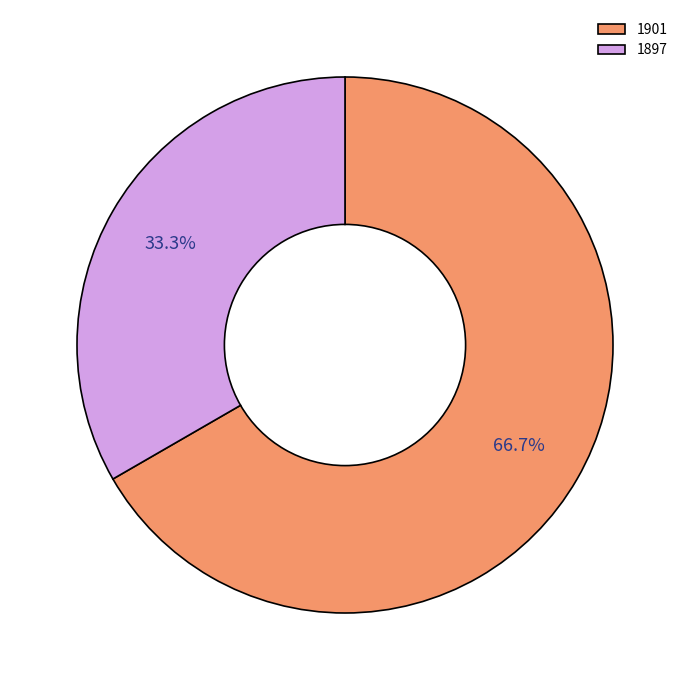

Which category has the smallest portion of the pie?

1897